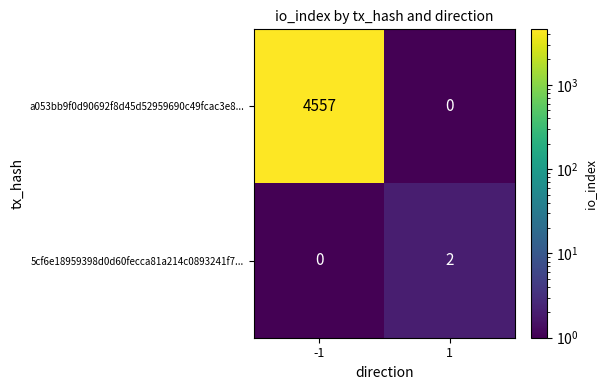

What is the sum of the a053bb9f0d90692f8d45d52959690c49fcac3e8... values at 1 and -1?

4557